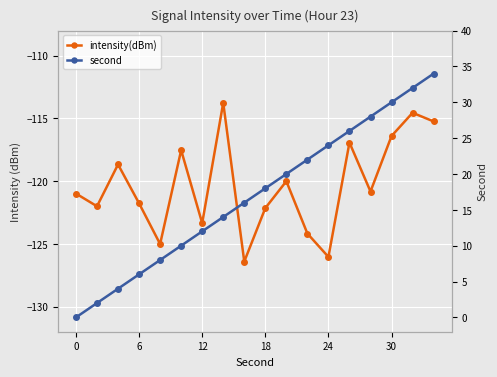

What value does the second series have at 13?

26.0